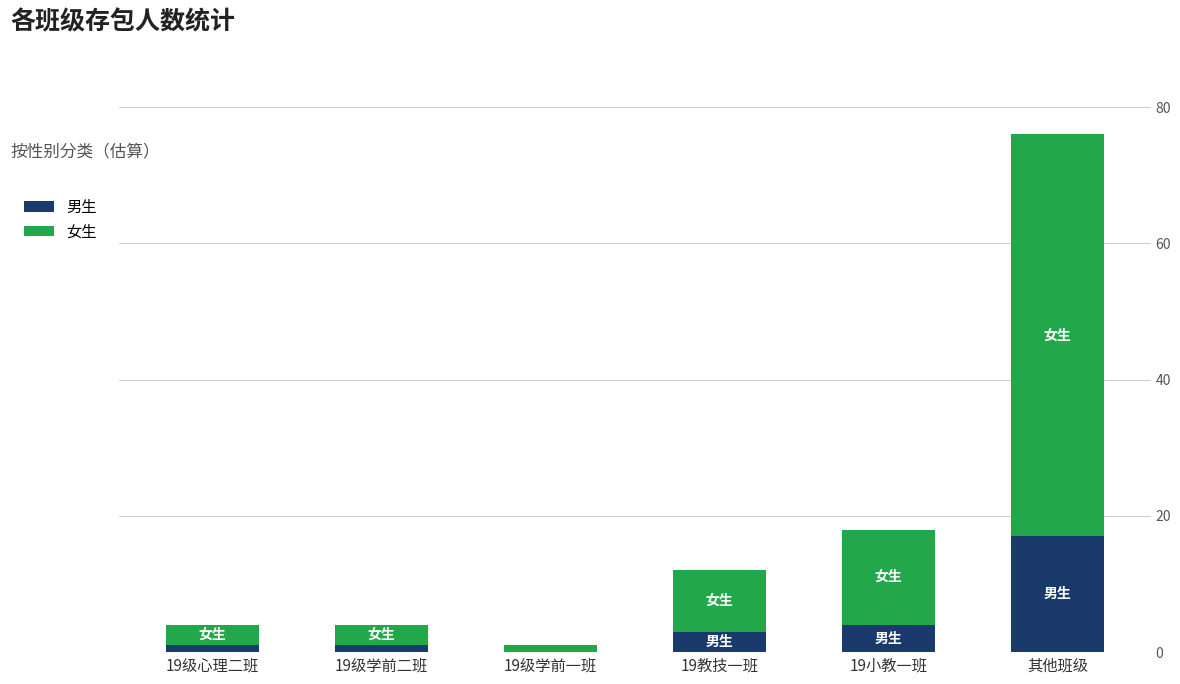

Read the 男生 value at 19小教一班, to the nearest 5.

5